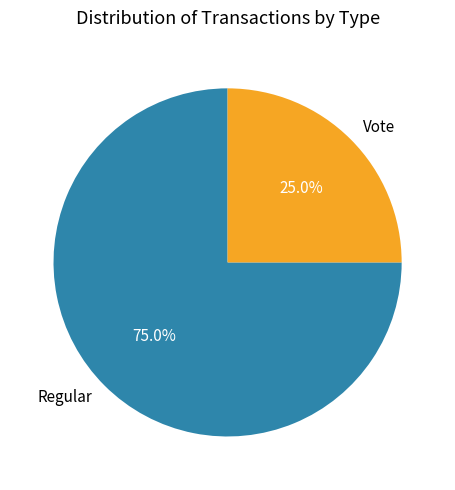

Between Regular and Vote, which is larger?

Regular